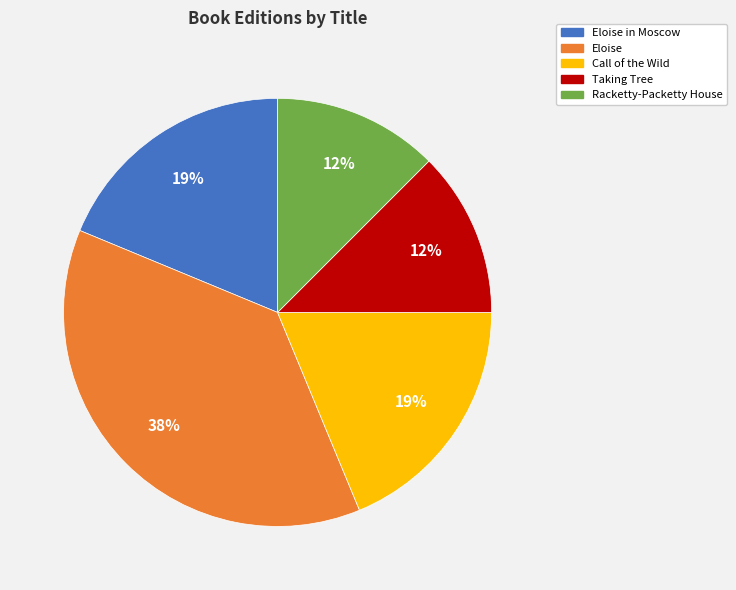

Does any single category account for the majority?

No